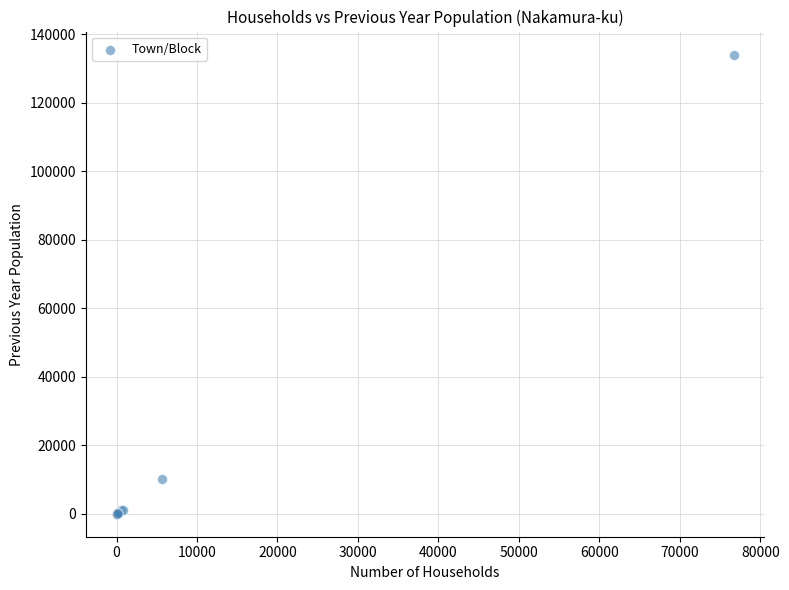

What Y value in the scatter plot is closest to 67071?

10054